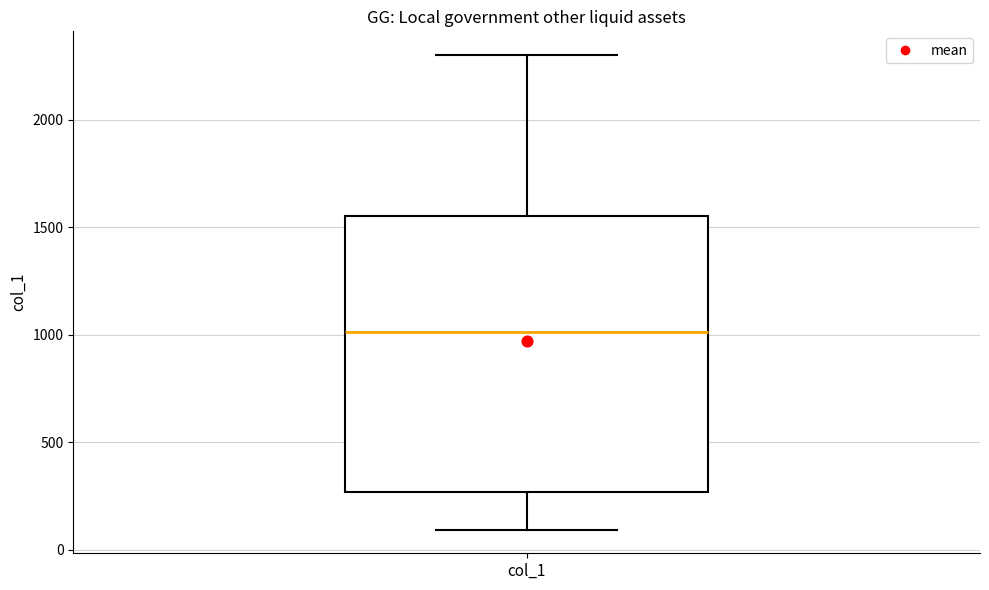

Where is the lower edge of the box for col_1 on the y-axis? The values are not printed on the chart, so give them approximately, as read against the axis.

250